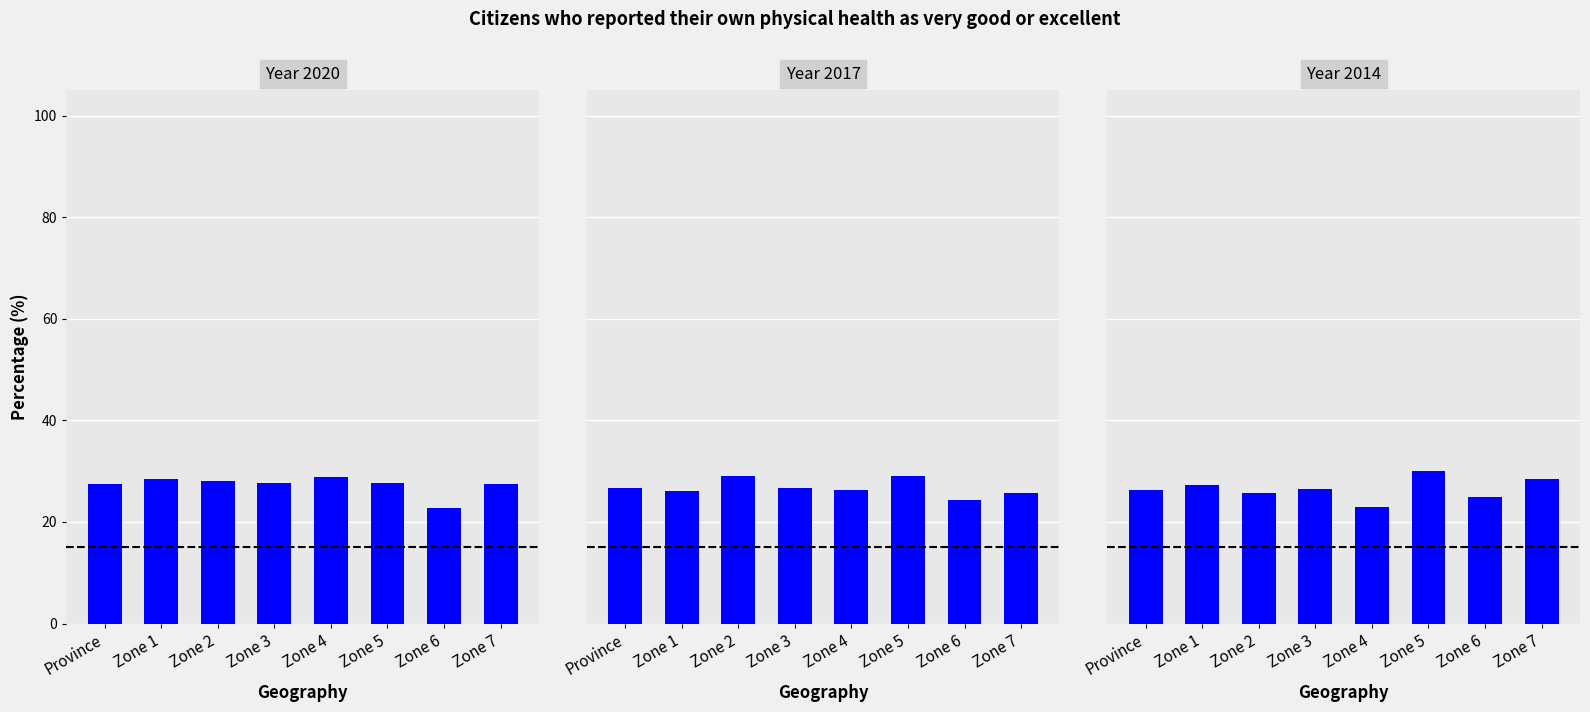

What is the total value across all series at Zone 2?

82.8